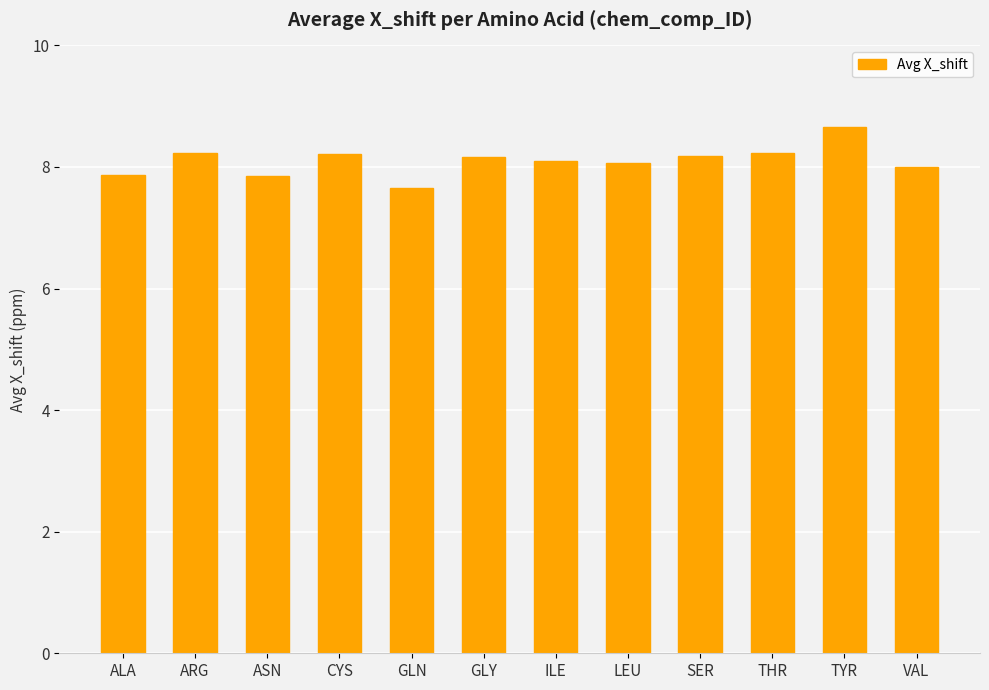

True or false: the data shows 8.2 at CYS.

True